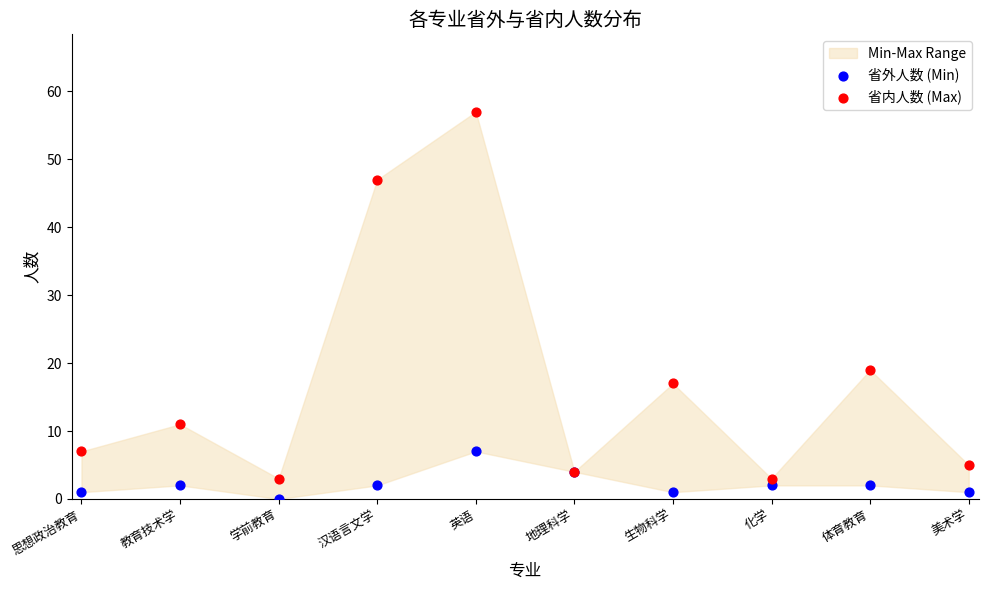

In the 省内人数 (Max) series, what Y value is closest to 30?

19